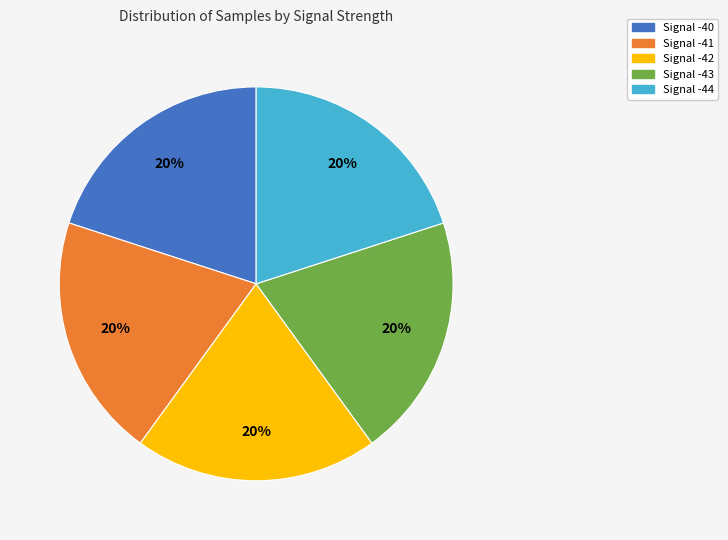

Does Signal -41 represent more than half of the total?

No